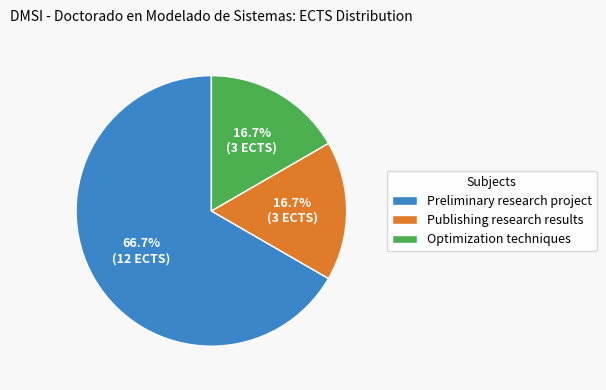

Is it true that Publishing research results is 8% of the pie?

False